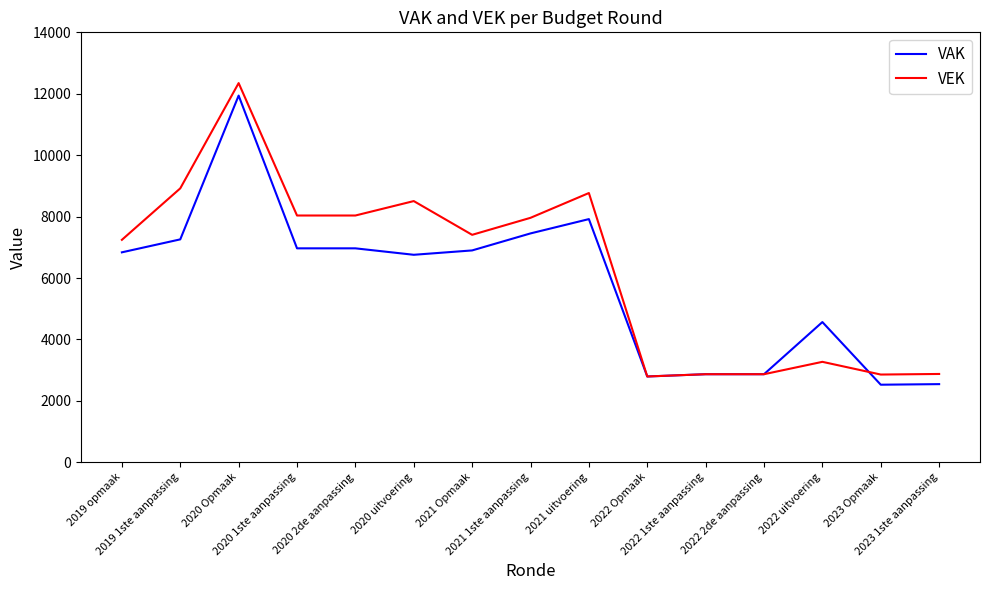

What is the greatest value displayed?

12347